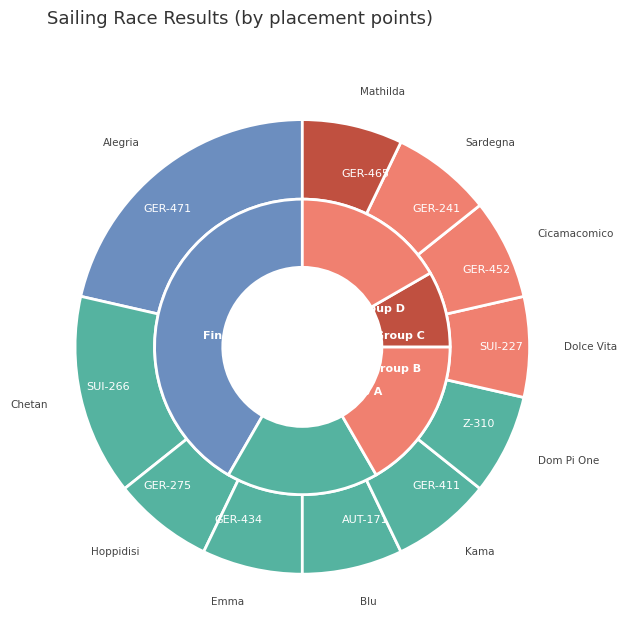

Which category has the smallest portion of the pie?

GER-275